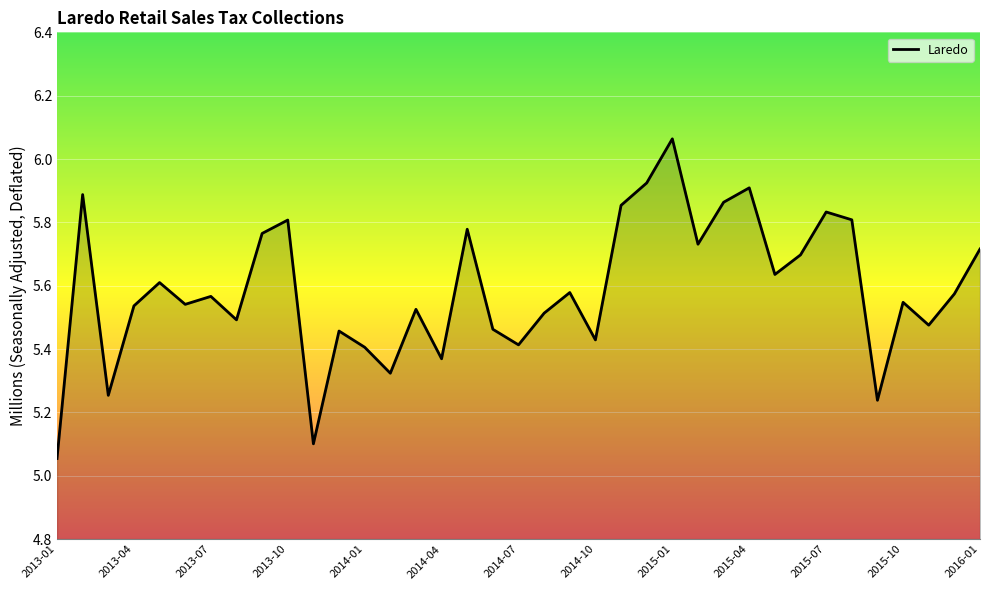

How many lines are shown in the chart?

1